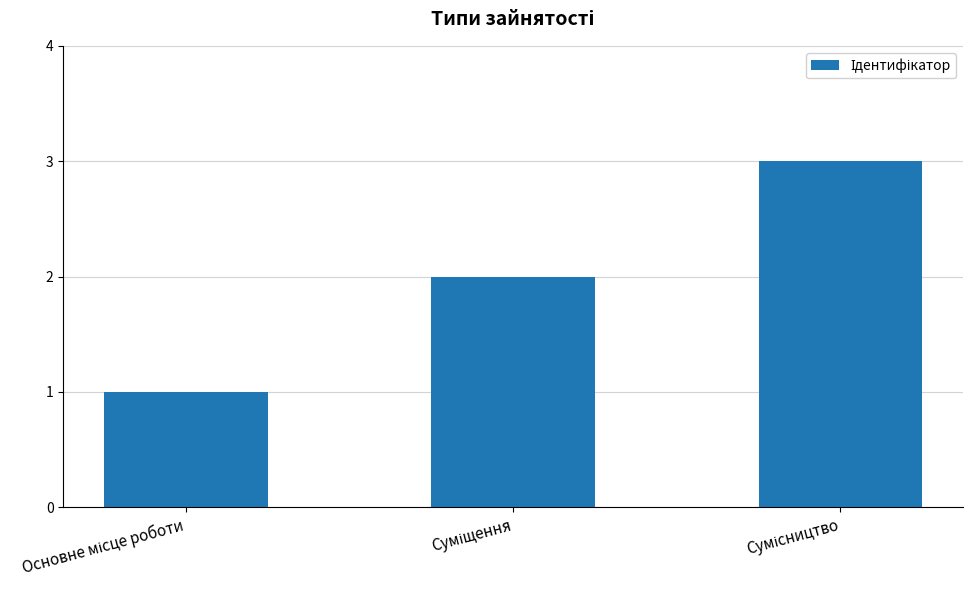

What is the sum of all values?

6